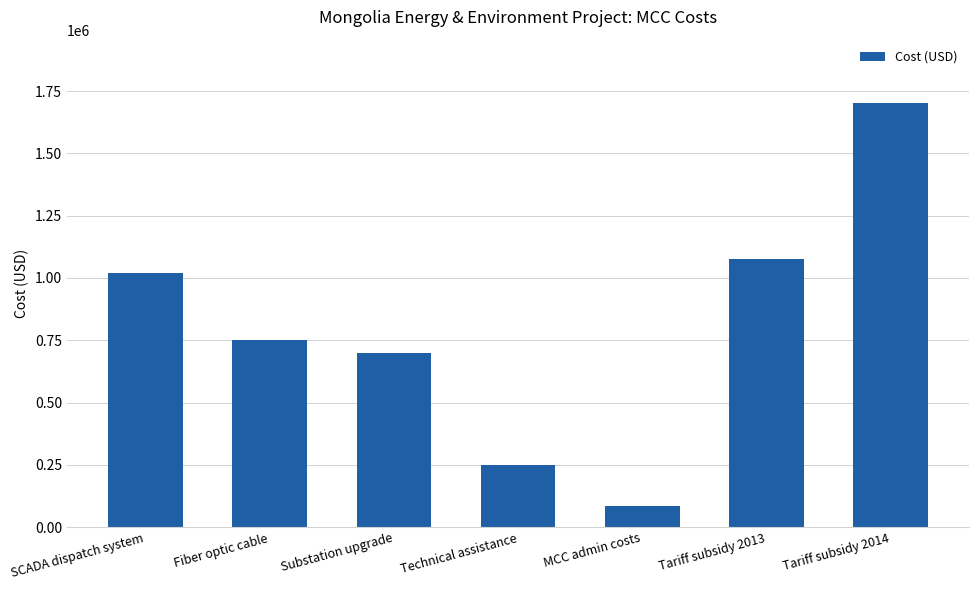

At which label is the value closest to 893674?

SCADA dispatch system